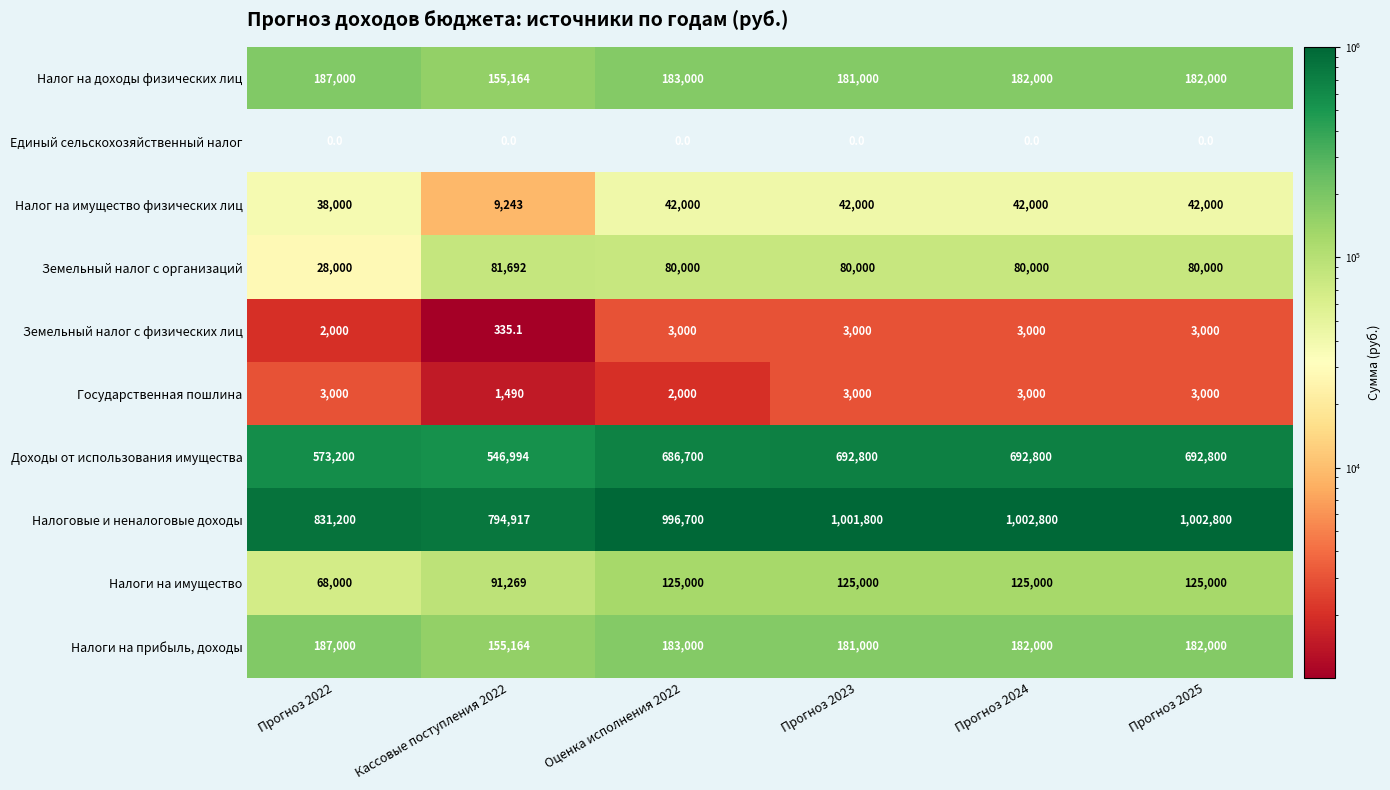

What is the difference between the maximum and minimum values in the Налоги на прибыль, доходы series?

31836.0